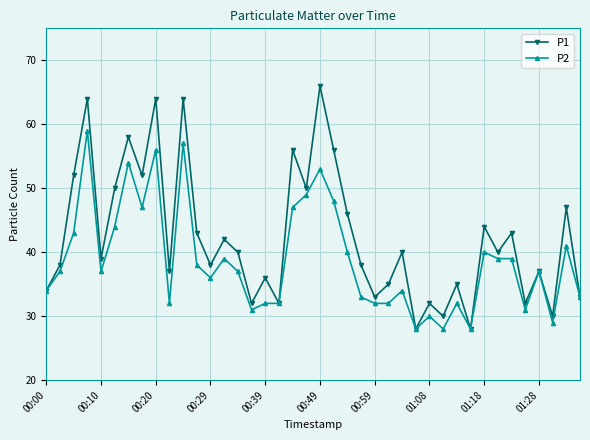

What is the sum of all P2 values?

1548